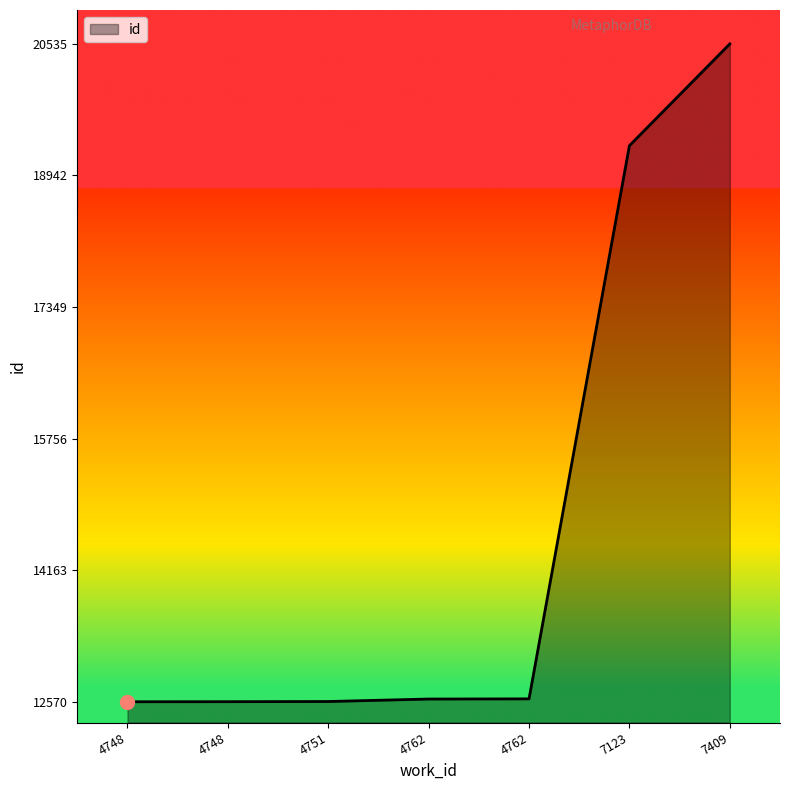

Rank the categories by value from highest to lowest.

7409, 7123, 4762, 4762, 4751, 4748, 4748